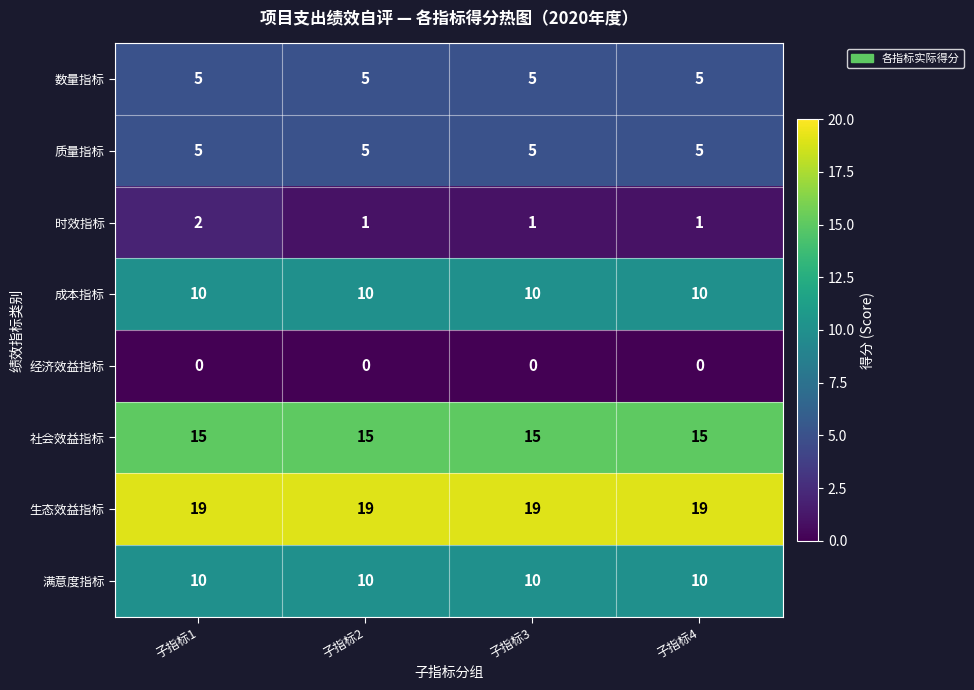

What is the spread (max minus min) of values at 子指标3?

19